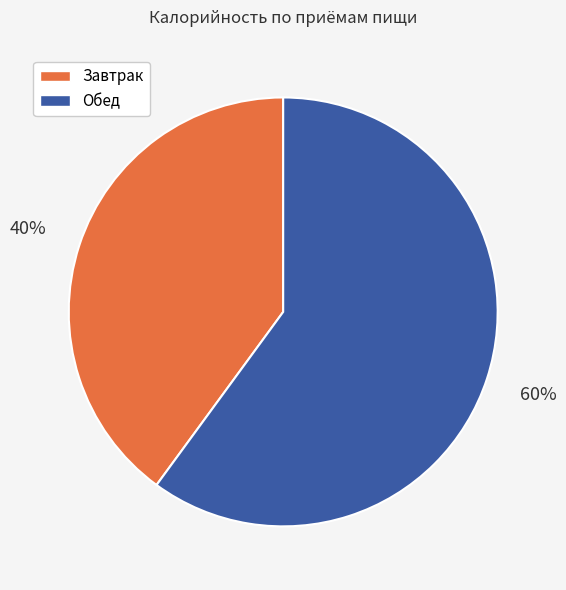

The Обед slice represents 49% of the pie. True or false?

False